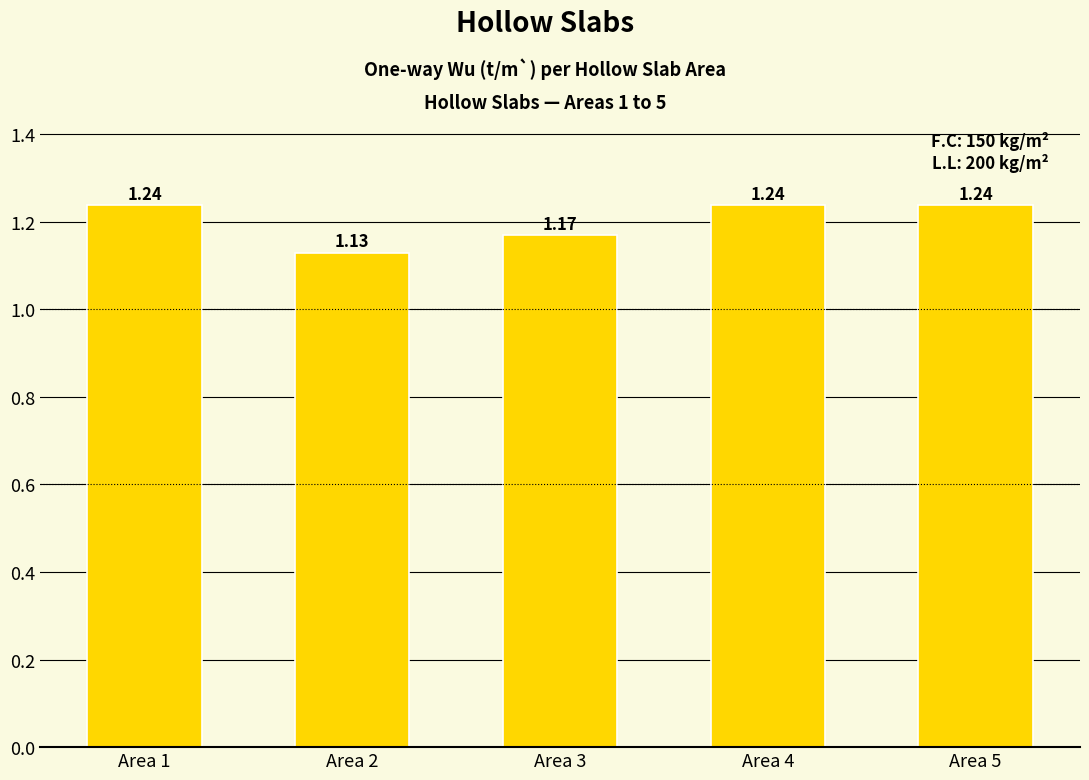

Where is the data nearest to the value 1?

Area 2